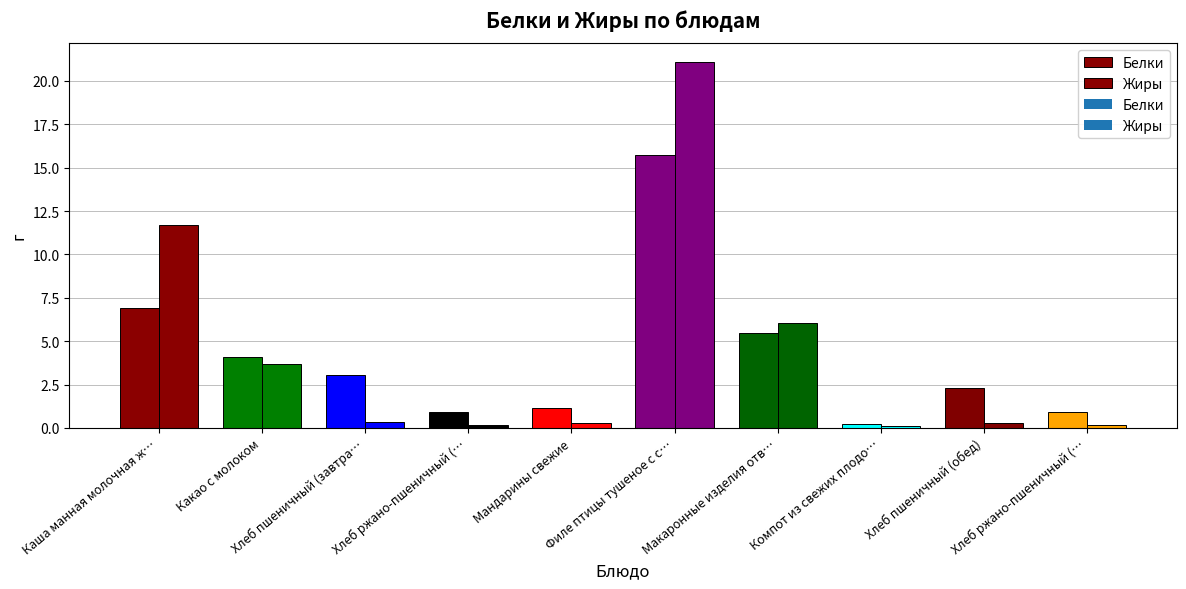

Are the bars grouped side by side (vs. stacked)?

Yes